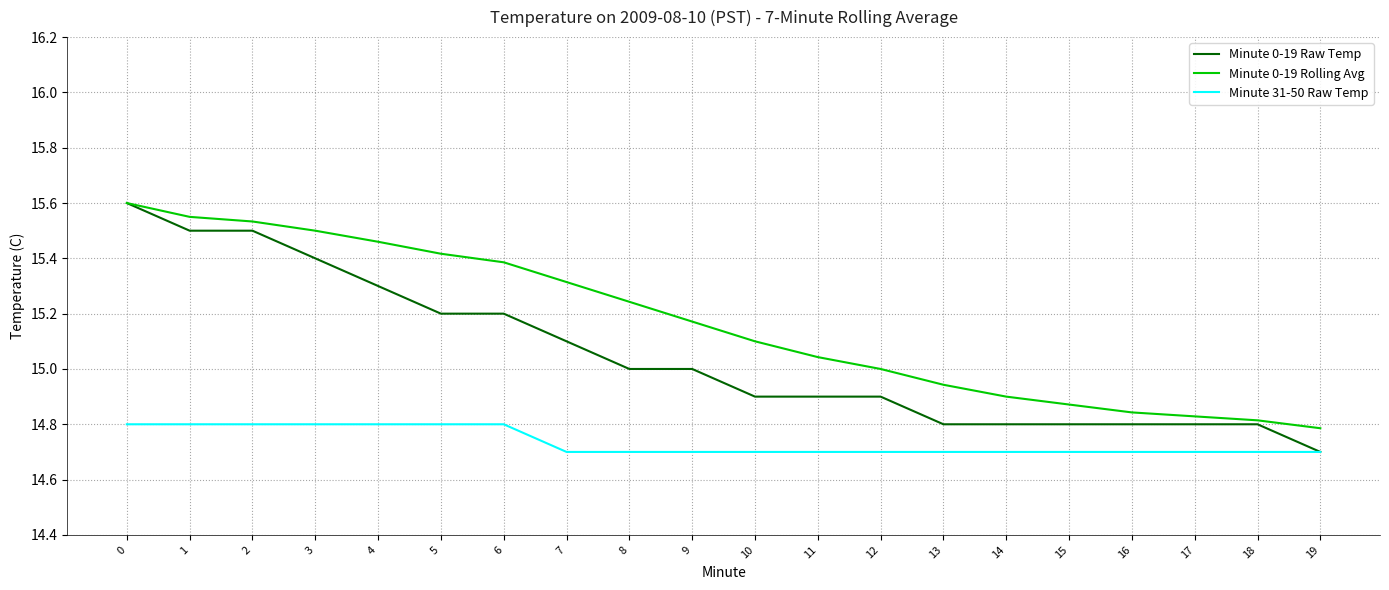

The Minute 31-50 Raw Temp series shows 8.6 at 19. True or false?

False